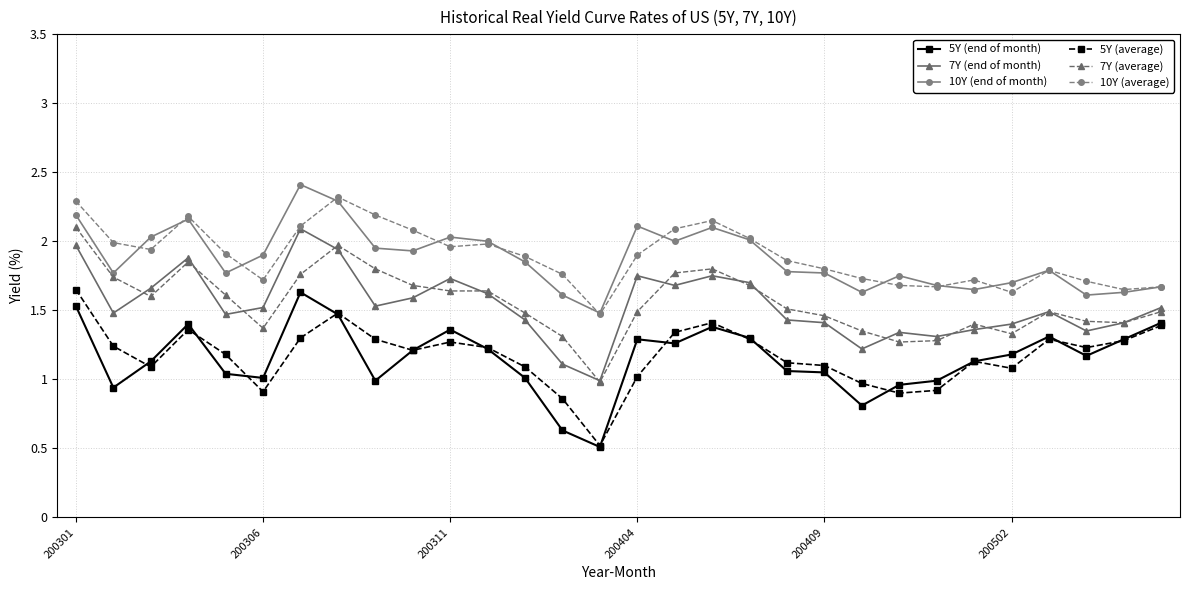

What is the lowest value of the 5Y (average) series?

0.5